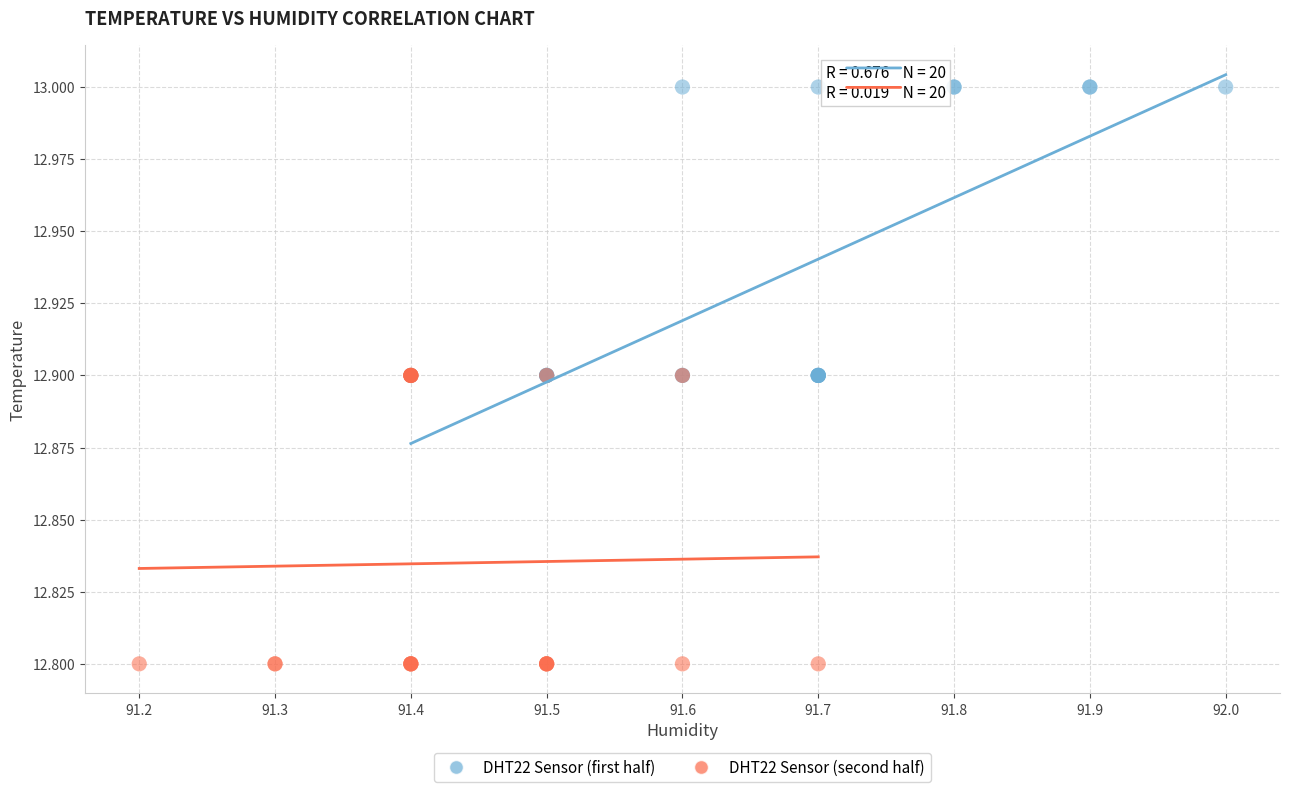

Which series contains the highest Y value?

DHT22 Sensor (first half)